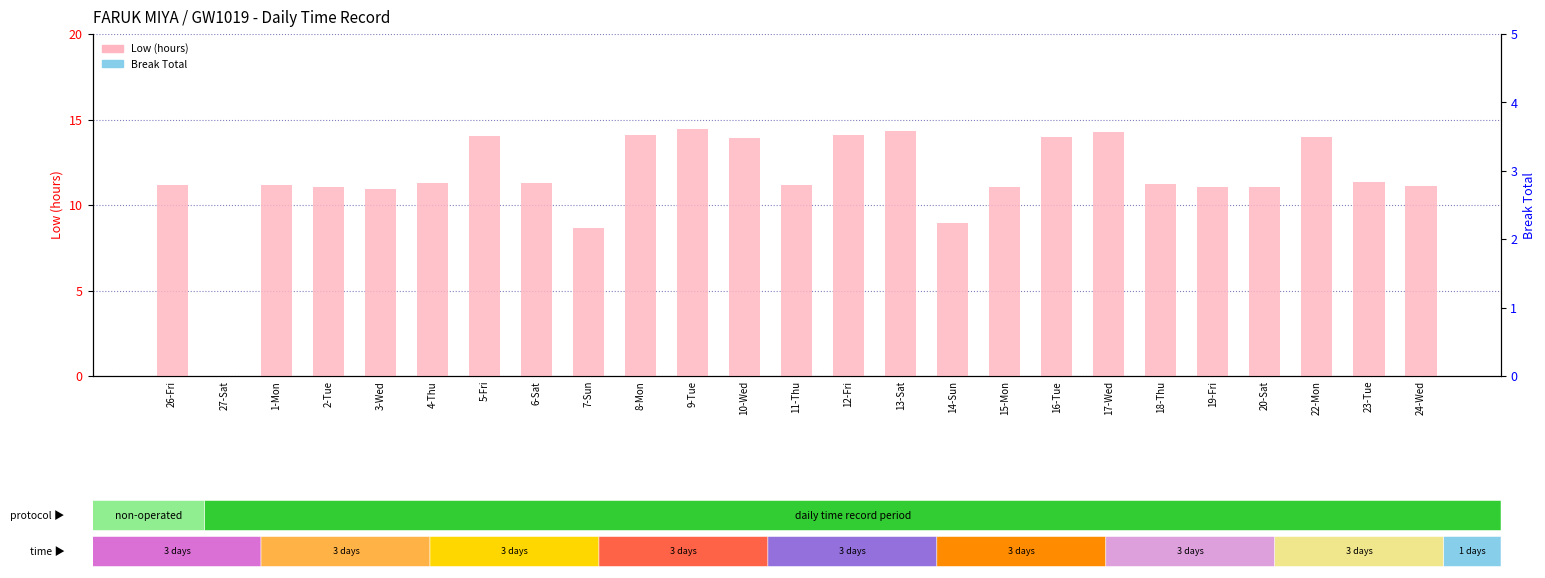

What is the sum of the Low (hours) values at 11-Thu and 12-Fri?

25.2